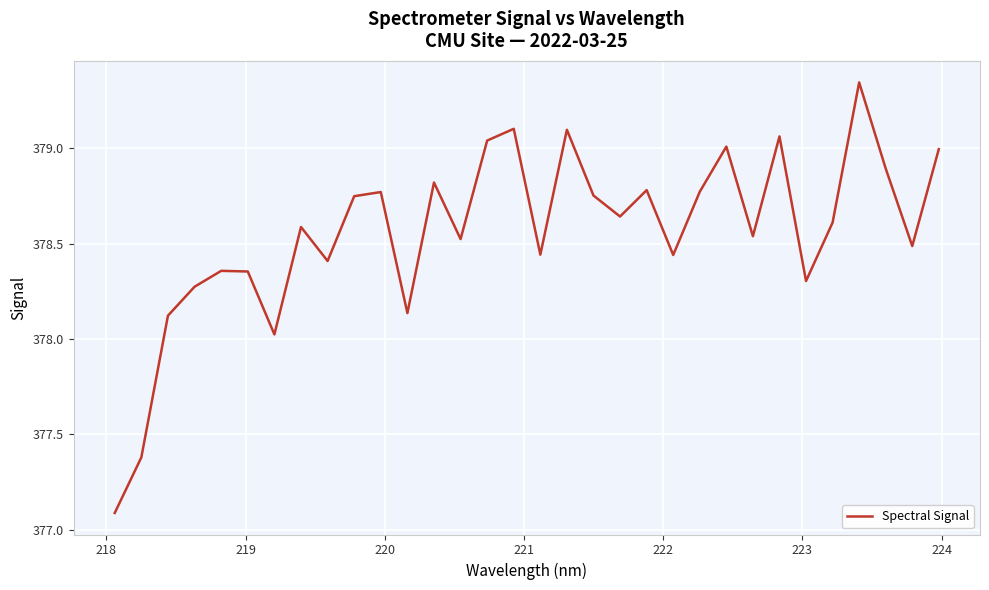

What is the minimum value shown in the chart?

377.1